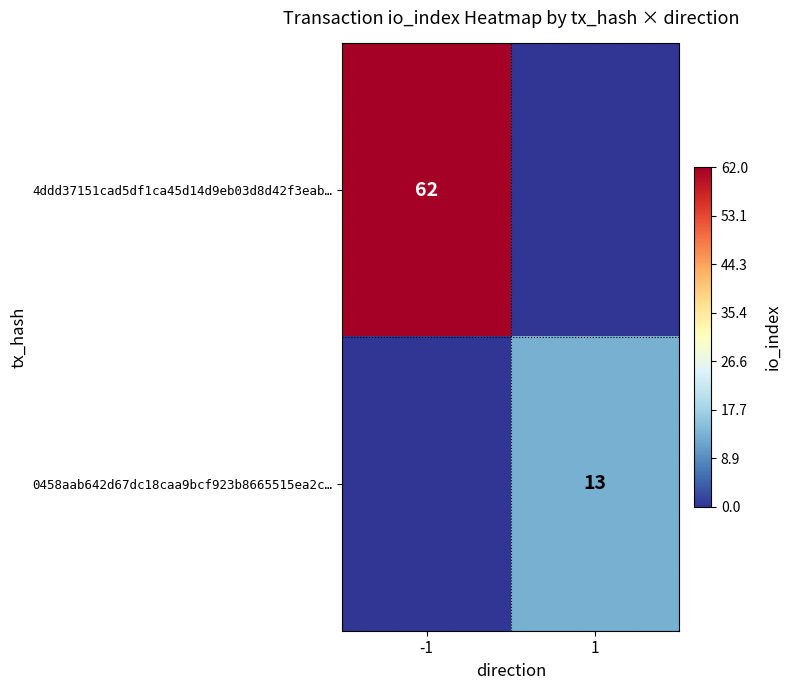

Is it true that 0458aab642d67dc18caa9bcf923b8665515ea2c… equals 18 at 1?

False